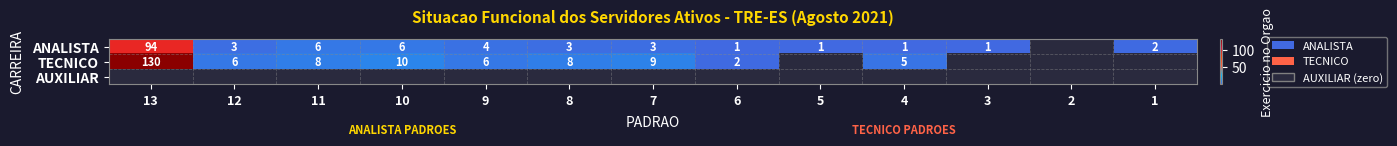

True or false: ANALISTA has a value of 2 at 1.

True